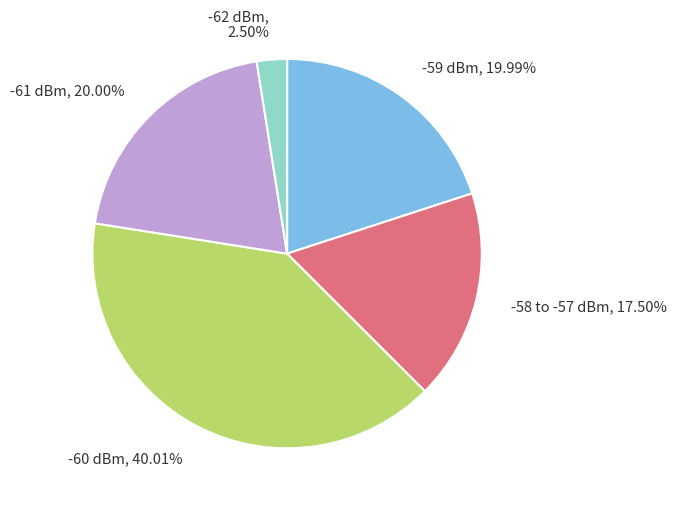

Which slice is the smallest?

-62 dBm